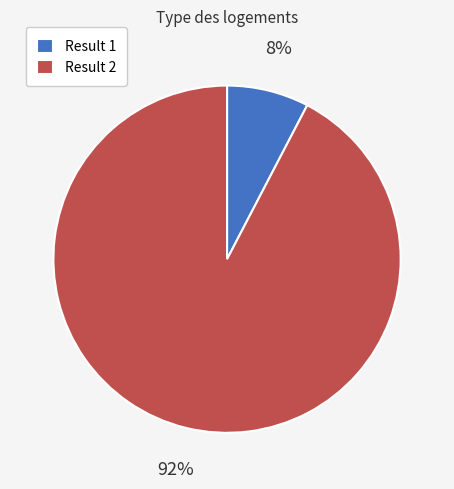

Which has a higher value, Result 2 or Result 1?

Result 2